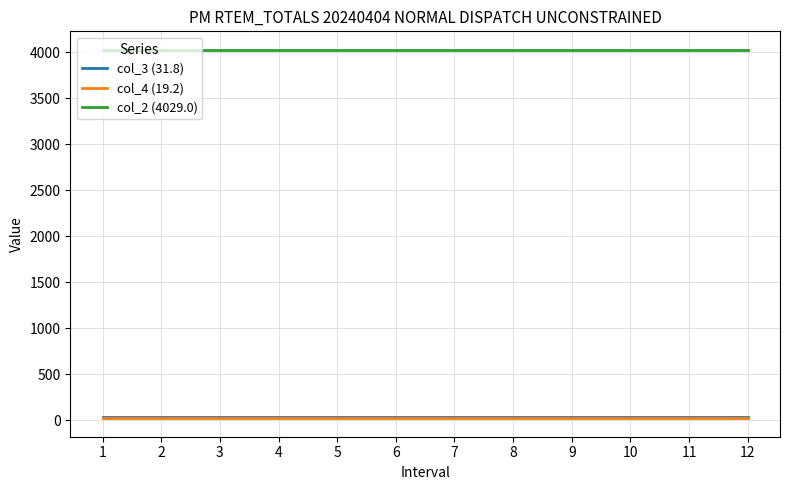

Reading right to left, transcribe all the data shown in this chart.

col_3 (31.8): 31.8	31.8	31.8	31.8	31.8	31.8	31.8	31.8	31.8	31.8	31.8	31.8
col_4 (19.2): 19.2	19.2	19.2	19.2	19.2	19.2	19.2	19.2	19.2	19.2	19.2	19.2
col_2 (4029.0): 4029.0	4029.0	4029.0	4029.0	4029.0	4029.0	4029.0	4029.0	4029.0	4029.0	4029.0	4029.0